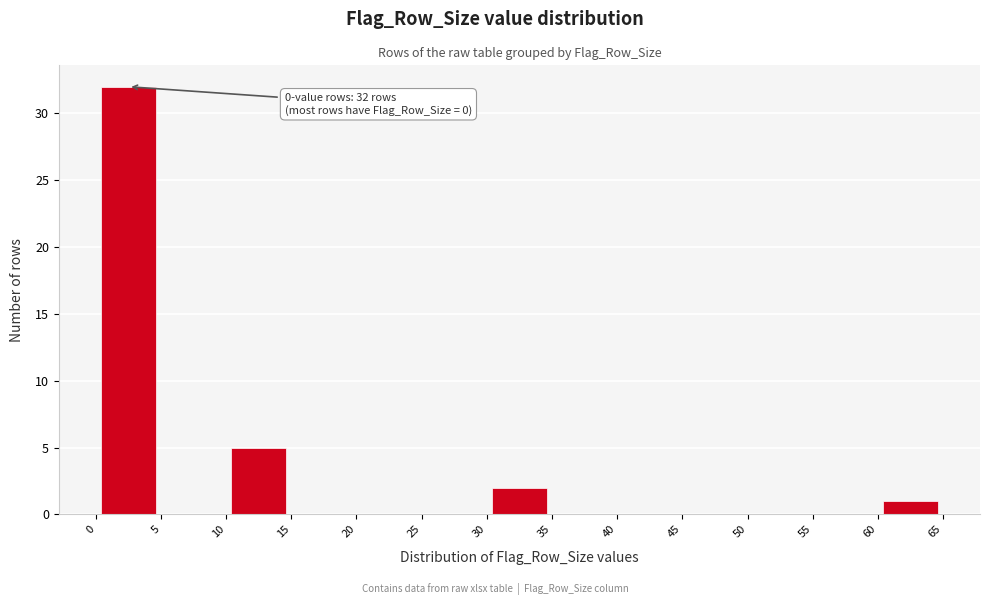

Which range on the x-axis has the tallest bar?

0 to 5